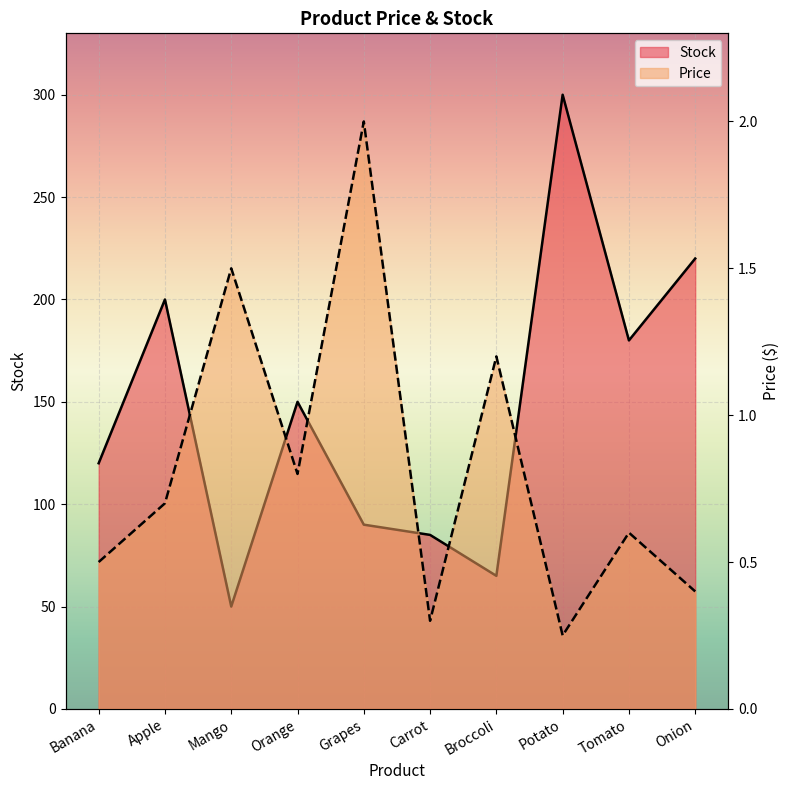

How many lines are shown in the chart?

2